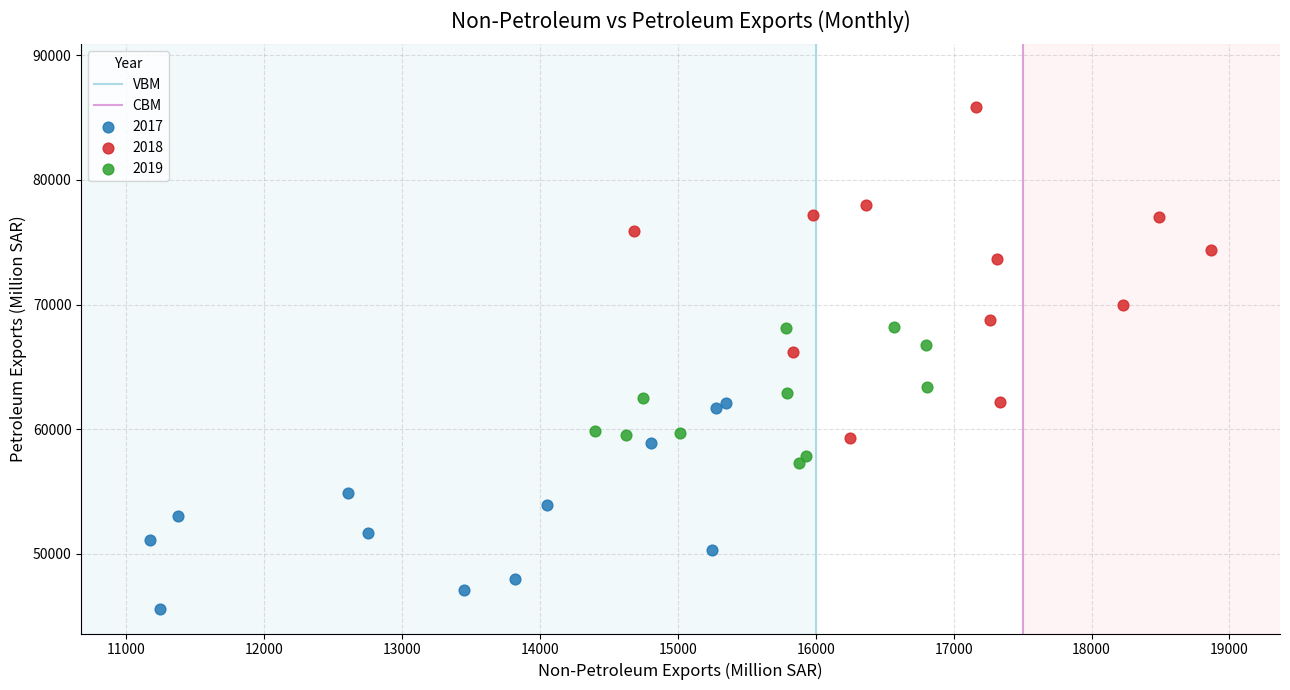

Which series contains the highest Y value?

2018